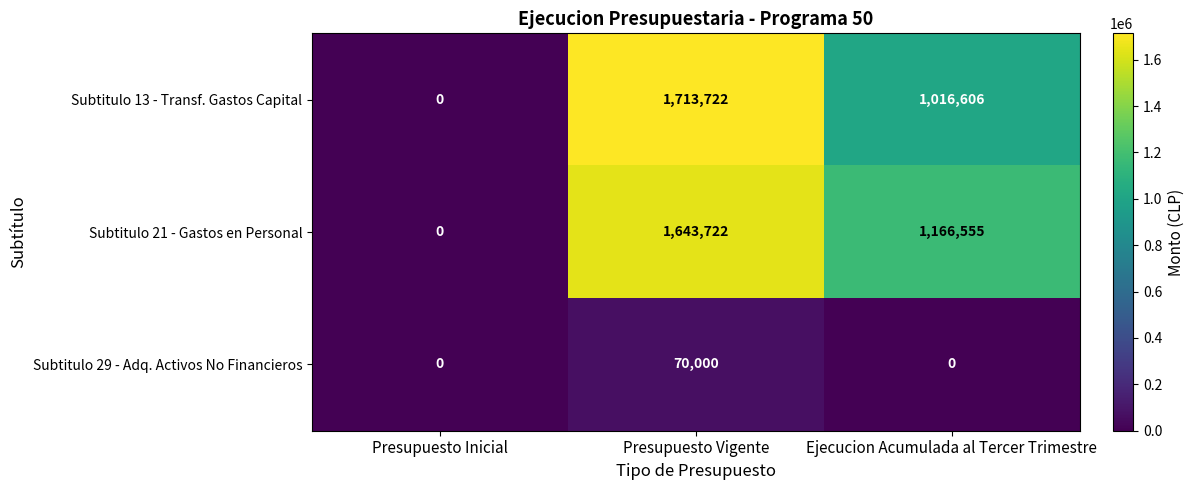

How many Subtitulo 29 - Adq. Activos No Financieros values are between 0 and 70000?

3